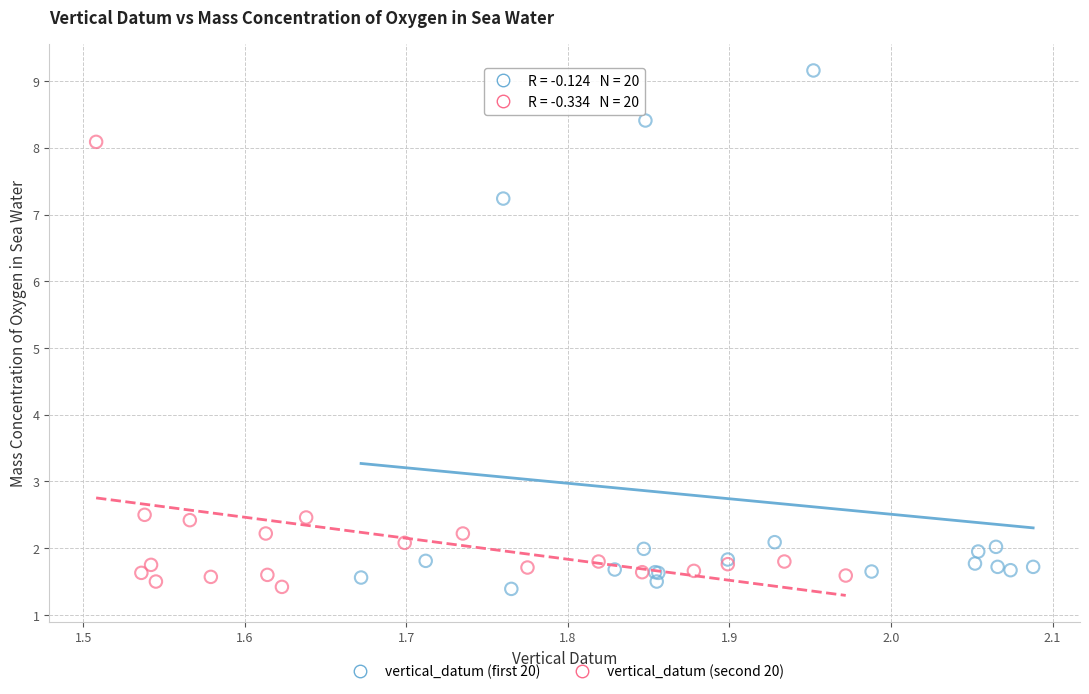

Which series reaches the maximum Y coordinate?

vertical_datum (first 20)